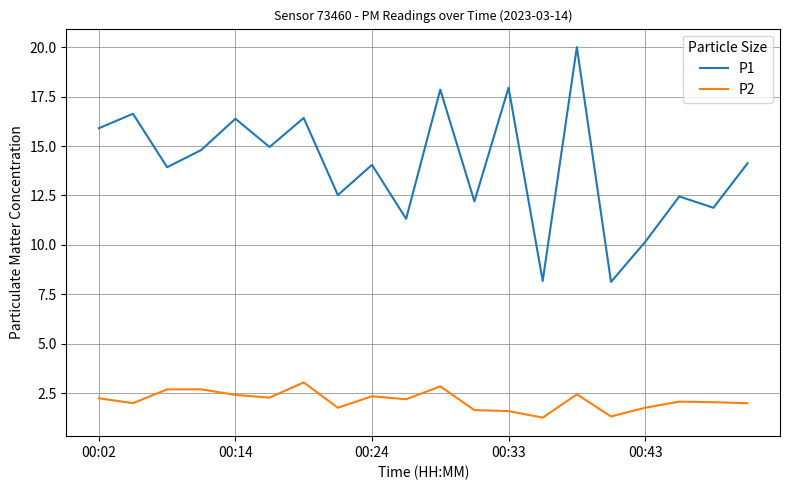

Rank the series by their maximum value, from lowest to highest.

P2, P1